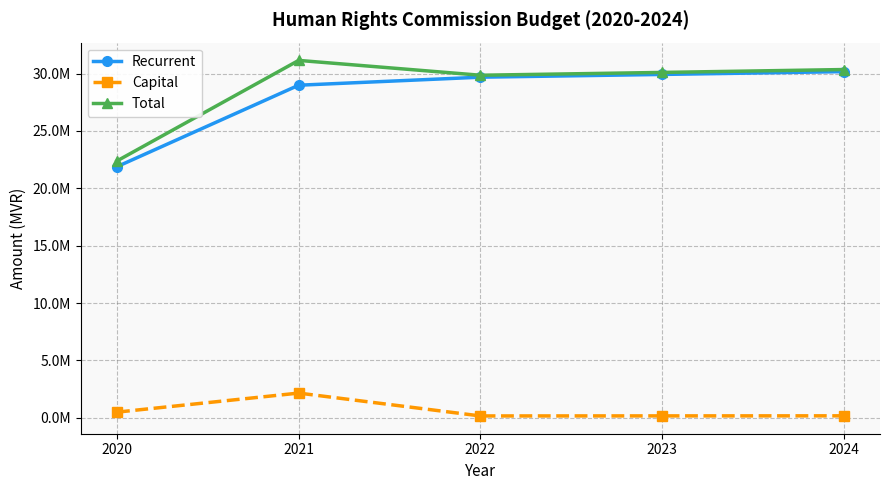

What is the difference between the Recurrent values at 2022 and 2021?

699445